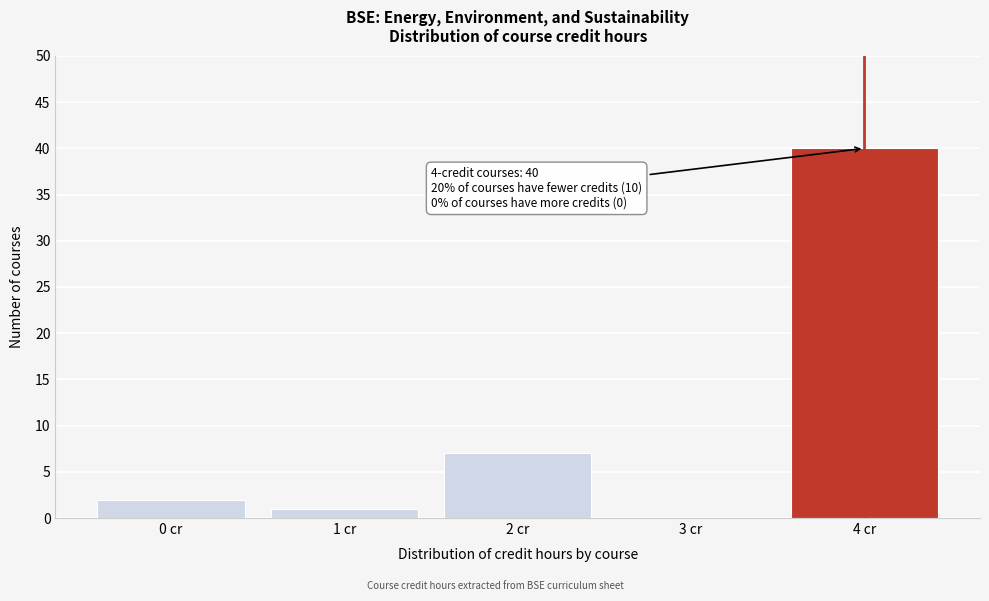

Reading left to right, list all the values displayed in this chart.

0 cr=2	1 cr=1	2 cr=7	3 cr=0	4 cr=40